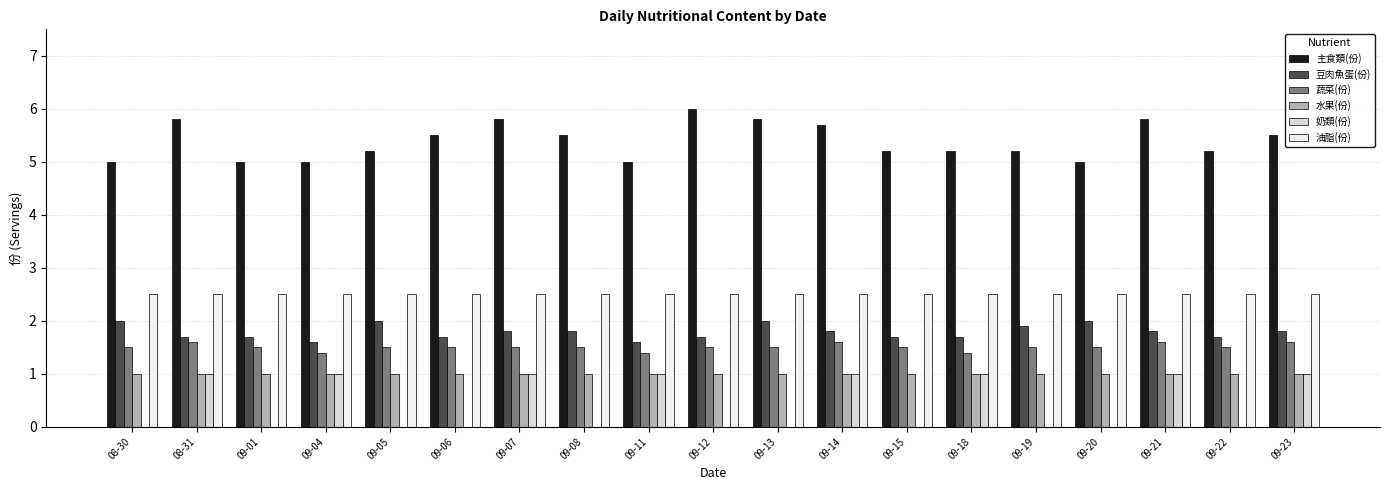

The 水果(份) series shows 1.0 at 09-08. True or false?

True